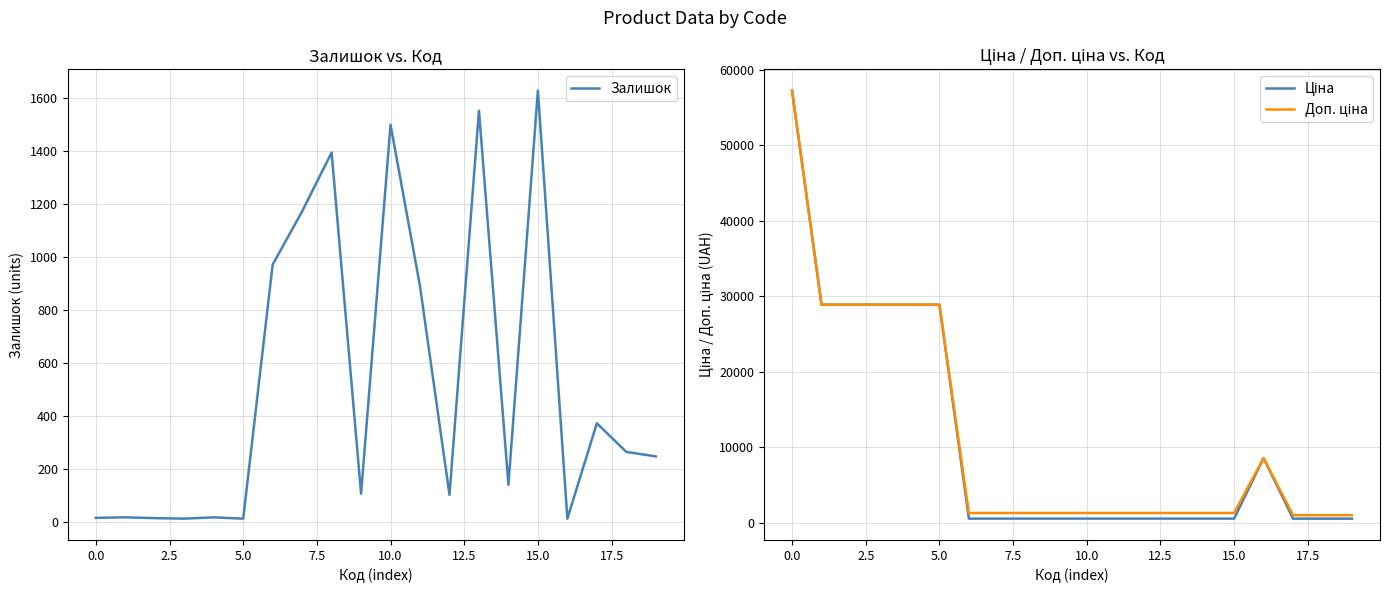

At how many categories does at least one series exceed 55058?

1